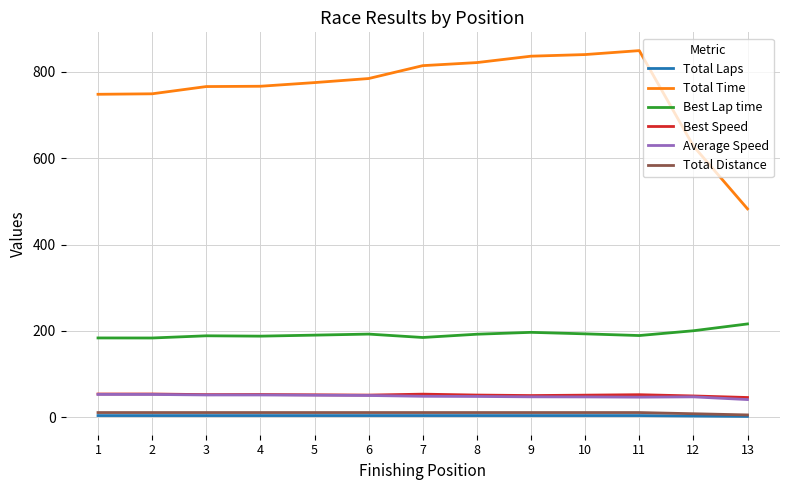

How many lines are shown in the chart?

6